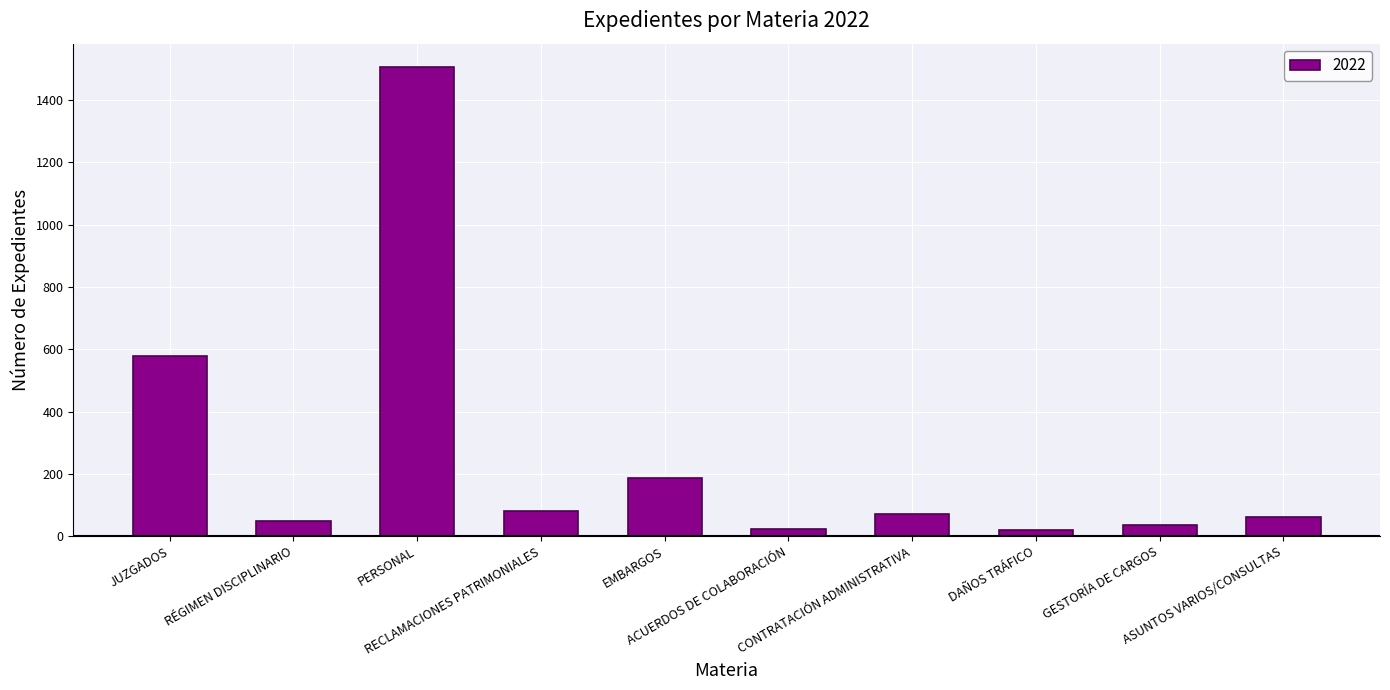

Does the chart contain any negative values?

No